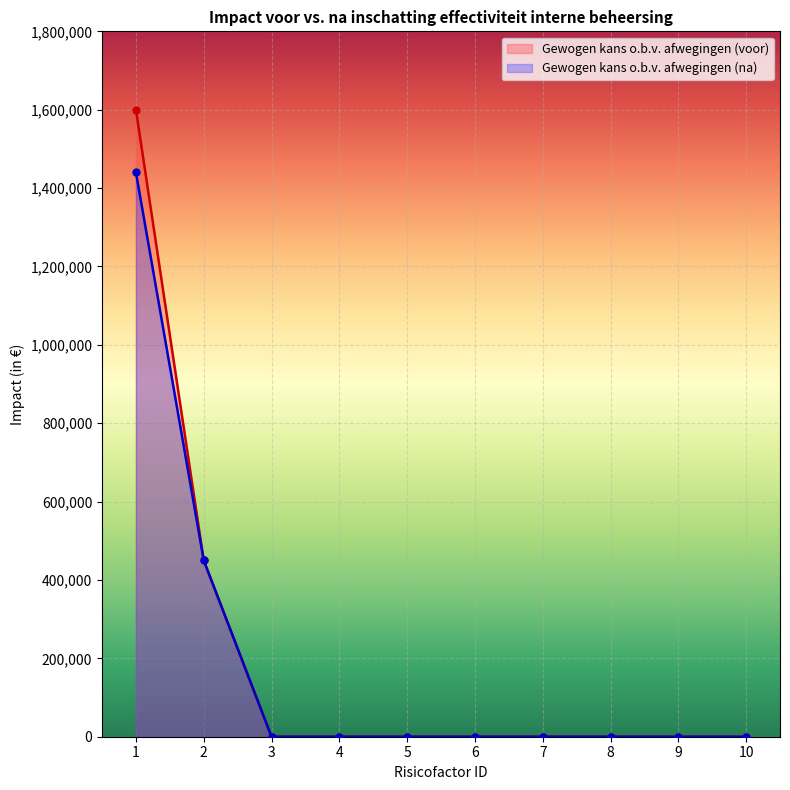

Which category has the highest value across all series?

1